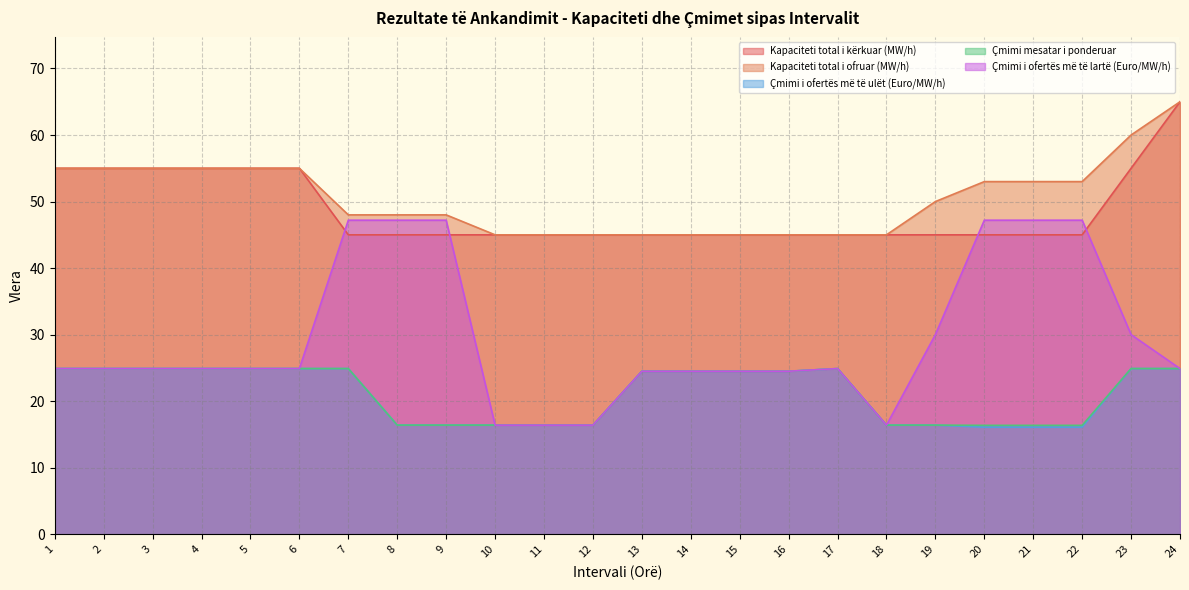

True or false: Kapaciteti total i ofruar (MW/h) and Kapaciteti total i kërkuar (MW/h) intersect in this chart.

False